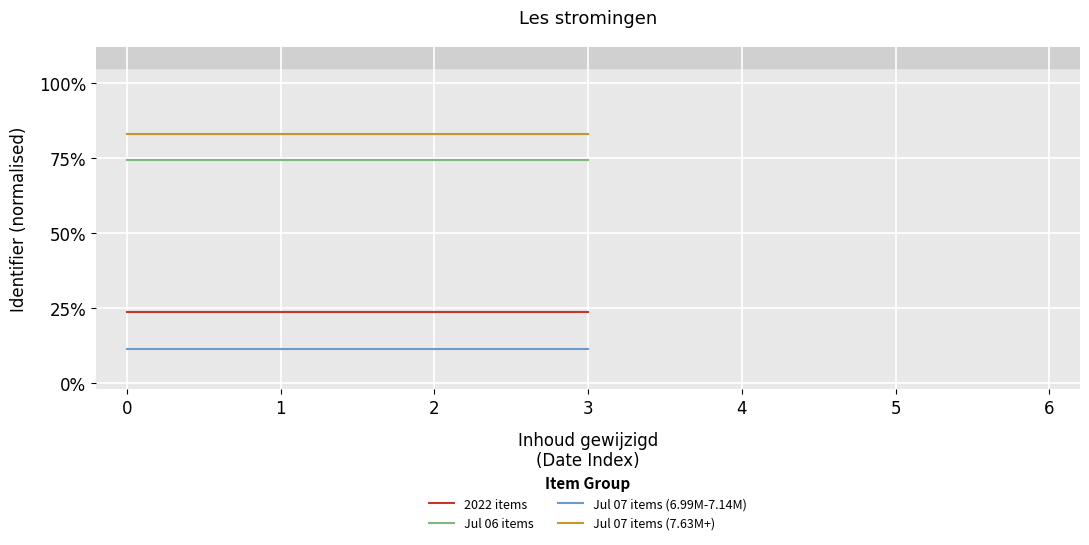

Which has a higher value, 2 or 1?

2